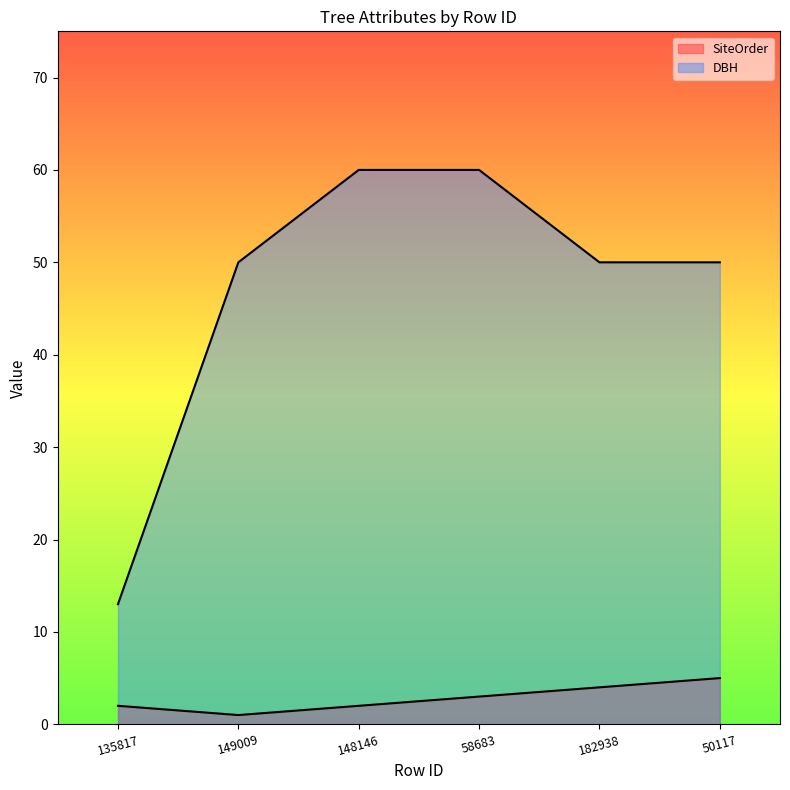

How many categories are shown in the chart?

6